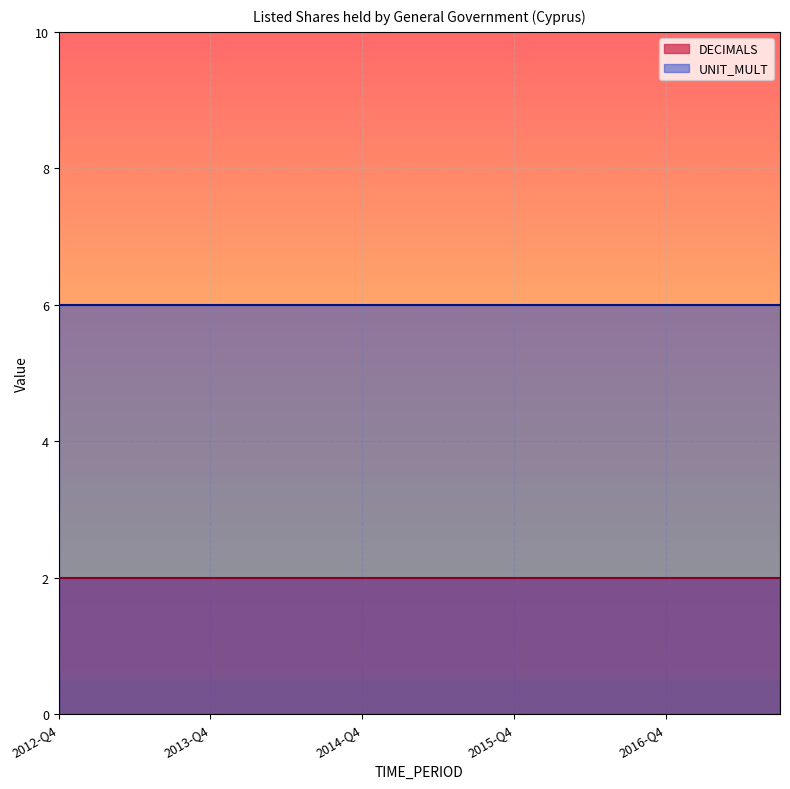

The value of UNIT_MULT at 2014-Q4 is 3. True or false?

False